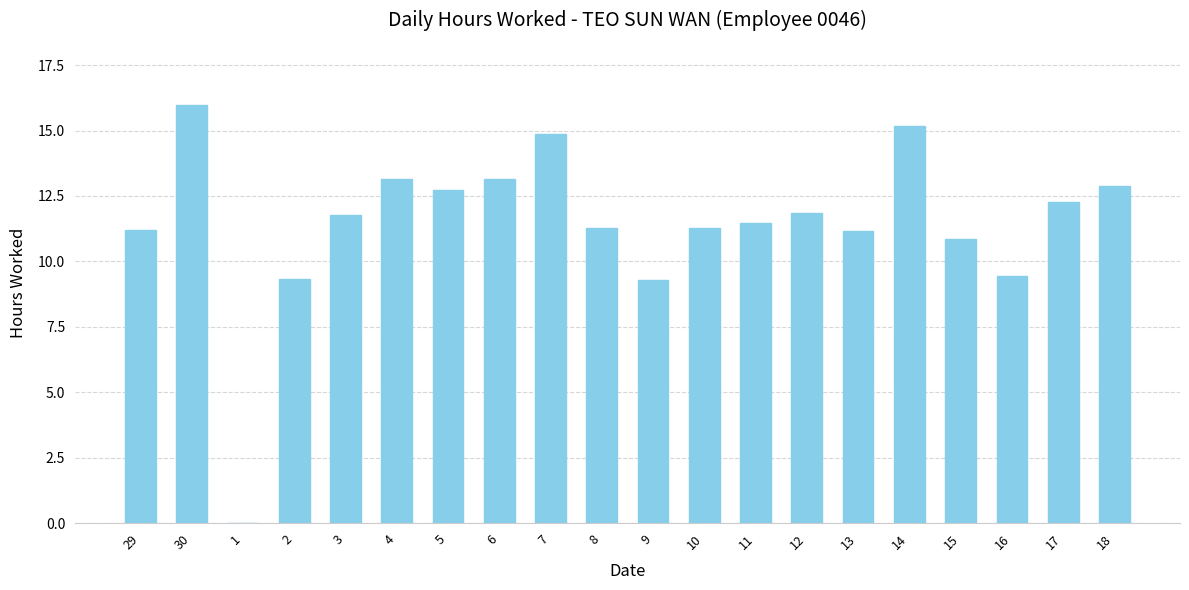

Approximately how many times larger is the value at 6 compared to 3?

1.1